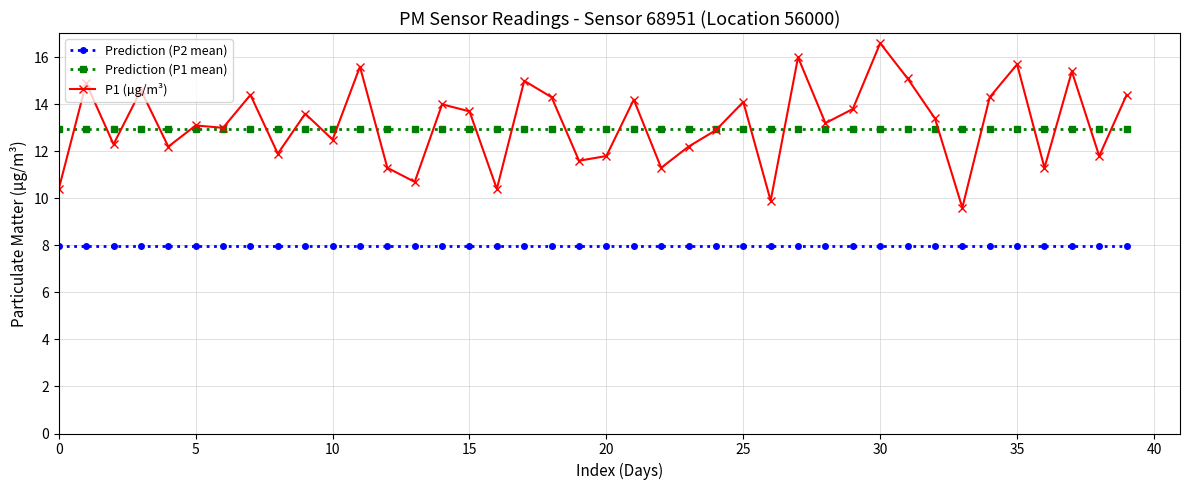

True or false: Prediction (P2 mean) and P1 (µg/m³) cross at least once.

False